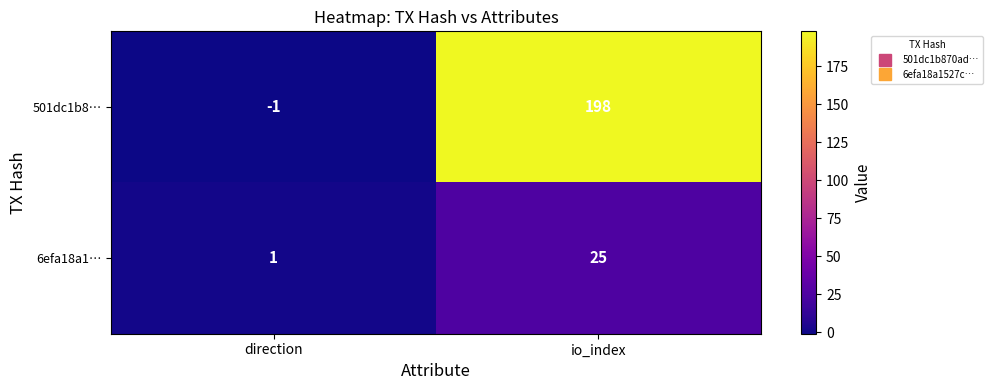

At which label is 501dc1b8… closest to 98?

direction